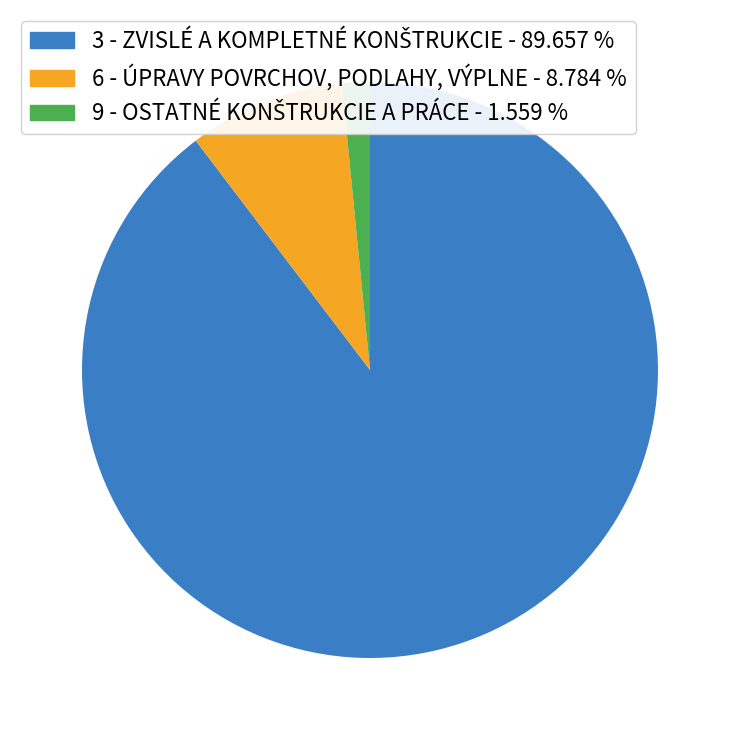

Is there a majority slice in this chart?

Yes